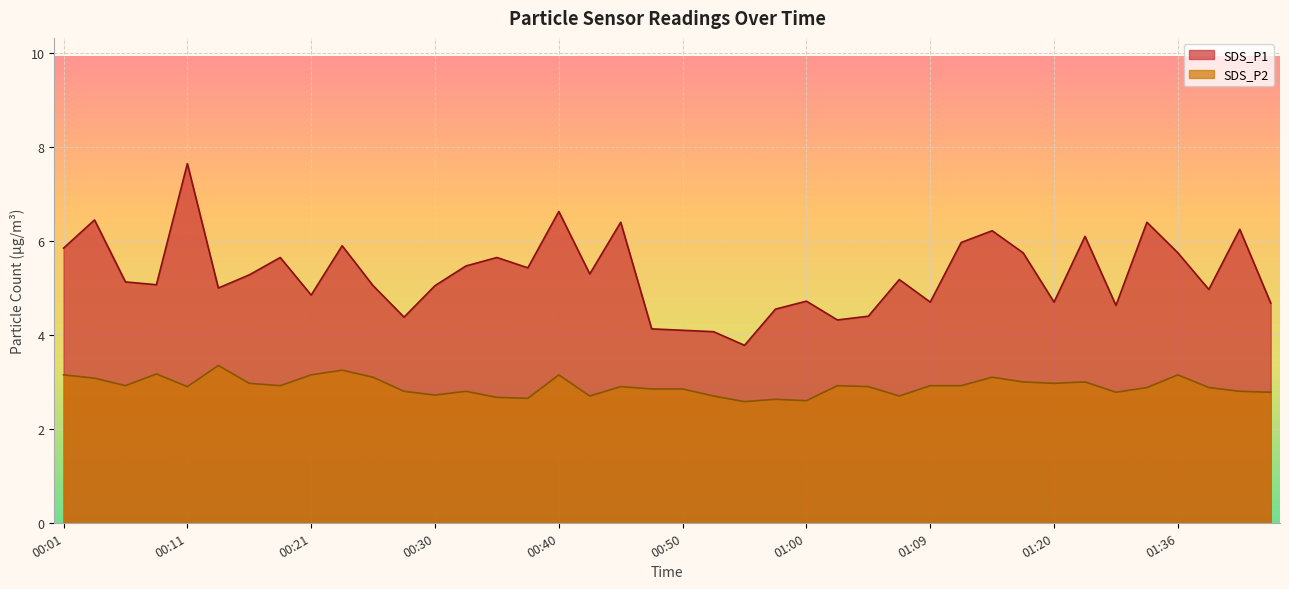

How many data points does each series have?

40